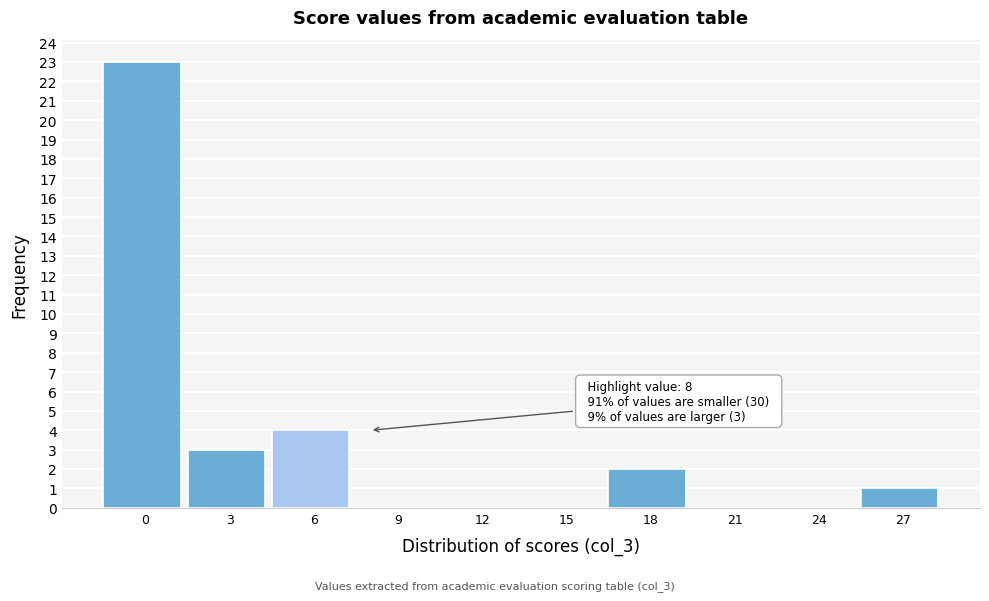

Reading left to right, list all the values displayed in this chart.

0=23	3=3	6=4	9=0	12=0	15=0	18=2	21=0	24=0	27=1